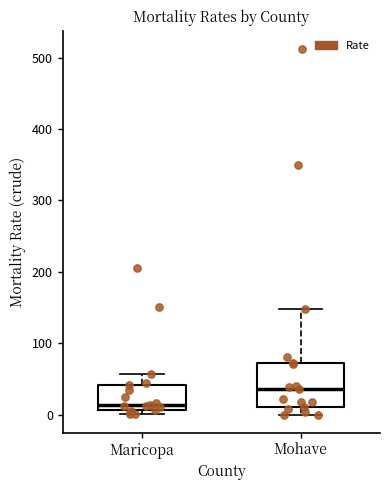

Which box has the highest median line?

Mohave